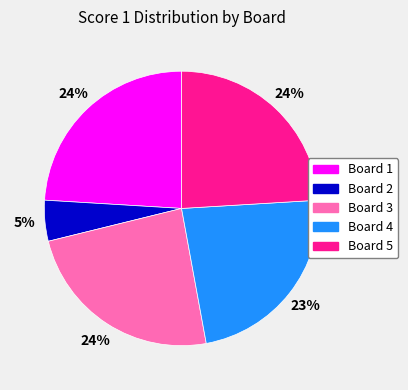

Which slice is the smallest?

Board 2